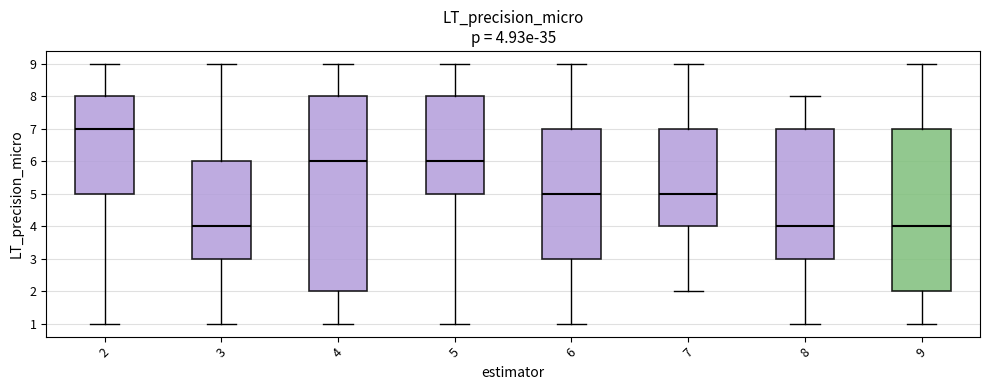

Which box's median line is the highest?

2